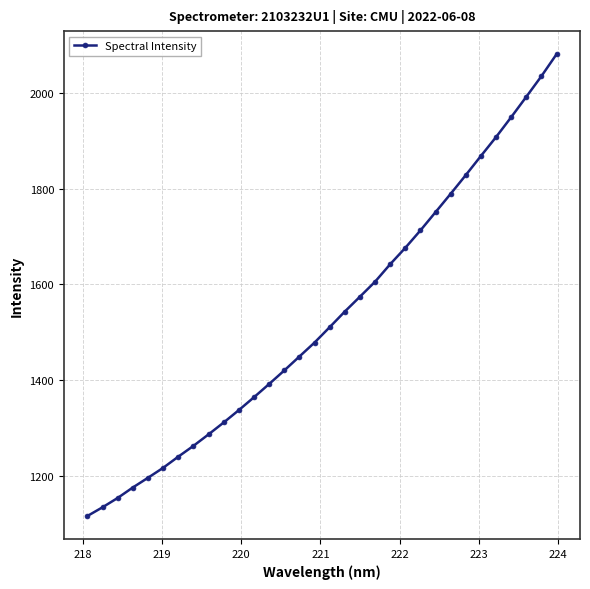

Is this an area chart (filled region under the line)?

No